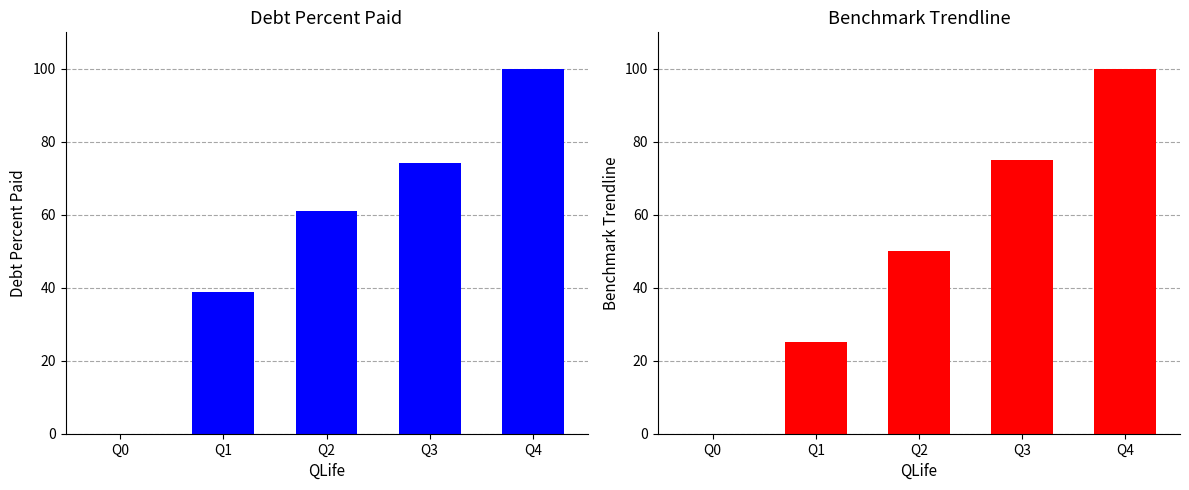

Reading left to right, list all the values displayed in this chart.

DebtPercentPaid: Q0=0.0	Q1=38.7	Q2=61.0	Q3=74.2	Q4=100.0
BenchmarkTrendline: Q0=0.0	Q1=25.0	Q2=50.0	Q3=75.0	Q4=100.0